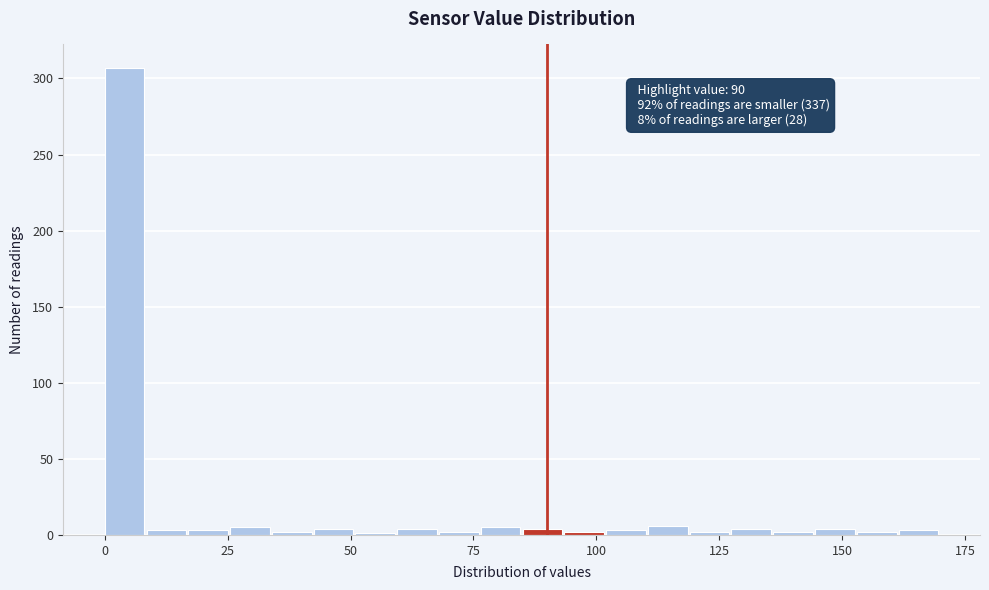

Around what value on the x-axis is the tallest bar? Give the approximate position of its centre, as read against the axis.

5